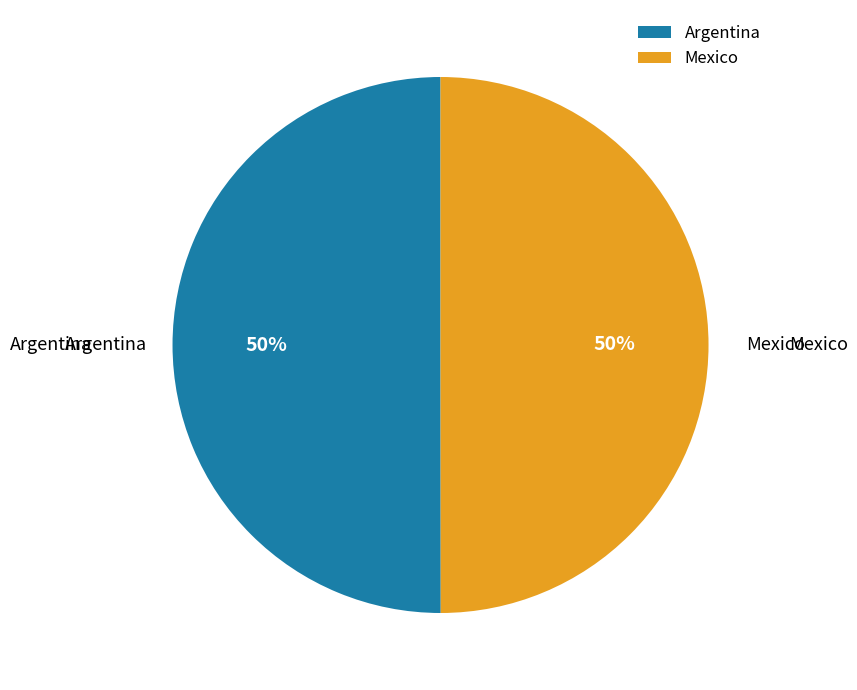

To the nearest percent, what is the average slice percentage?

50%